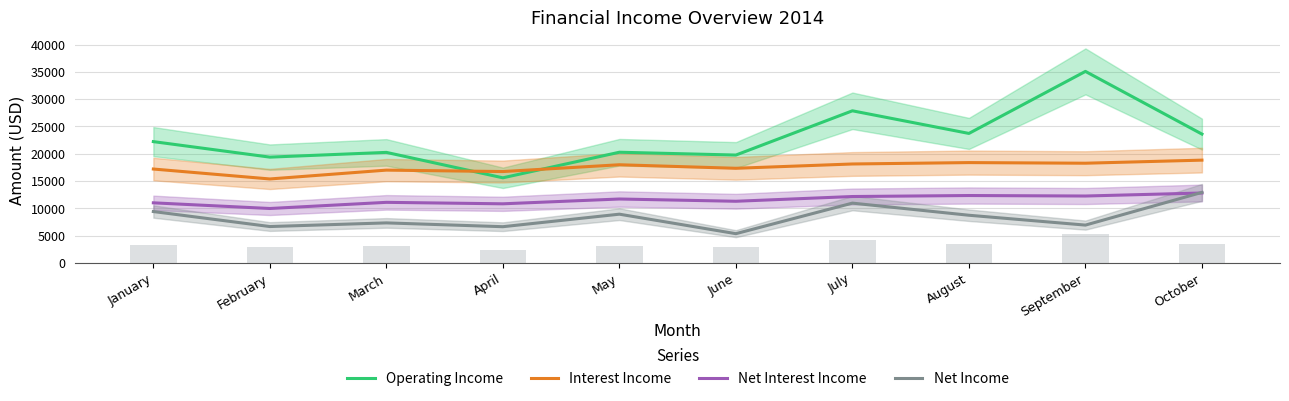

True or false: Net Income has a value of 3469.3 at May.

False